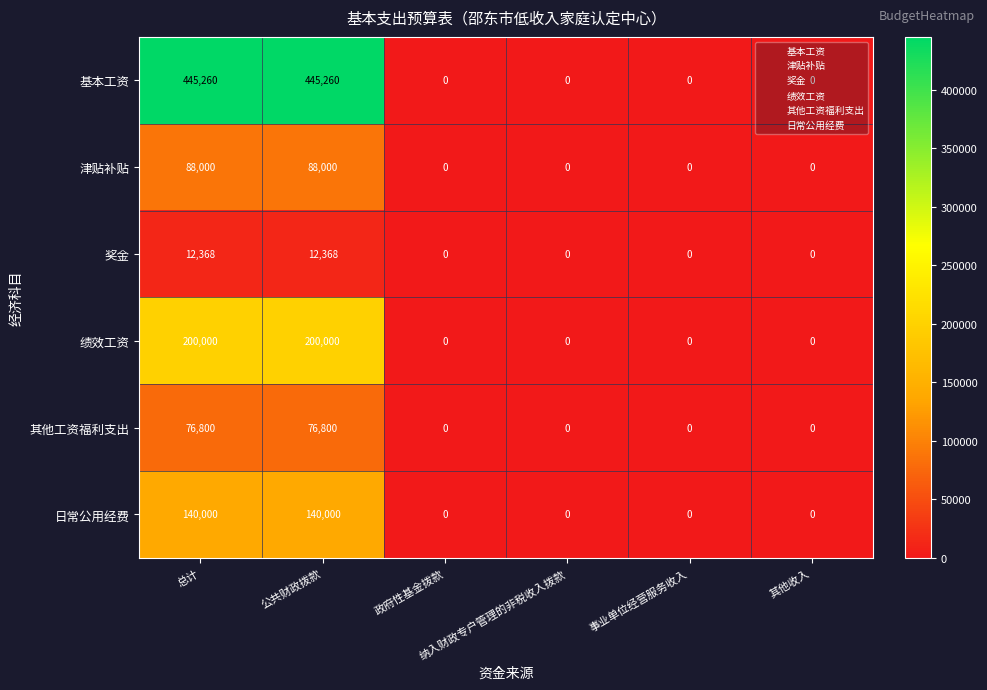

Between 总计 and 纳入财政专户管理的非税收入拨款, which series saw the biggest shift?

基本工资